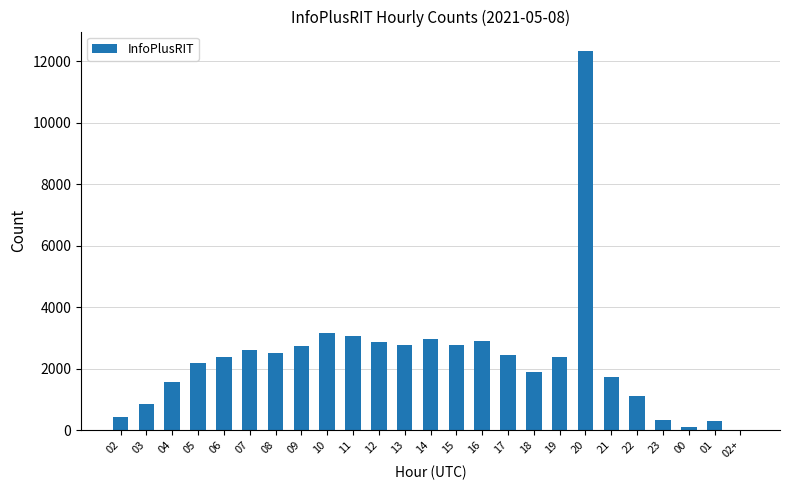

Is it true that the value at 03 is 835?

True